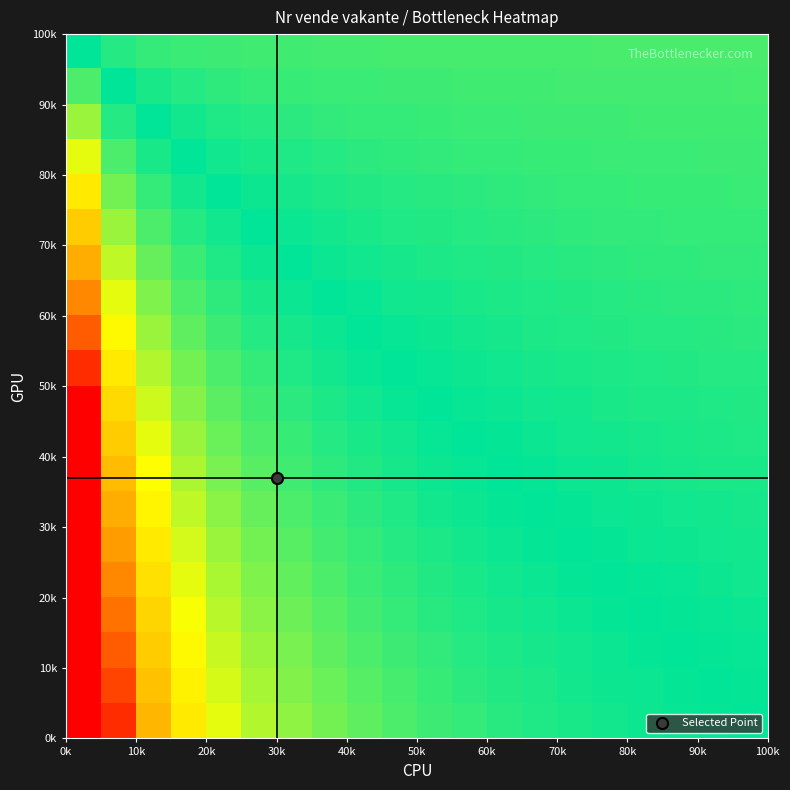

How many data points does each series have?

20